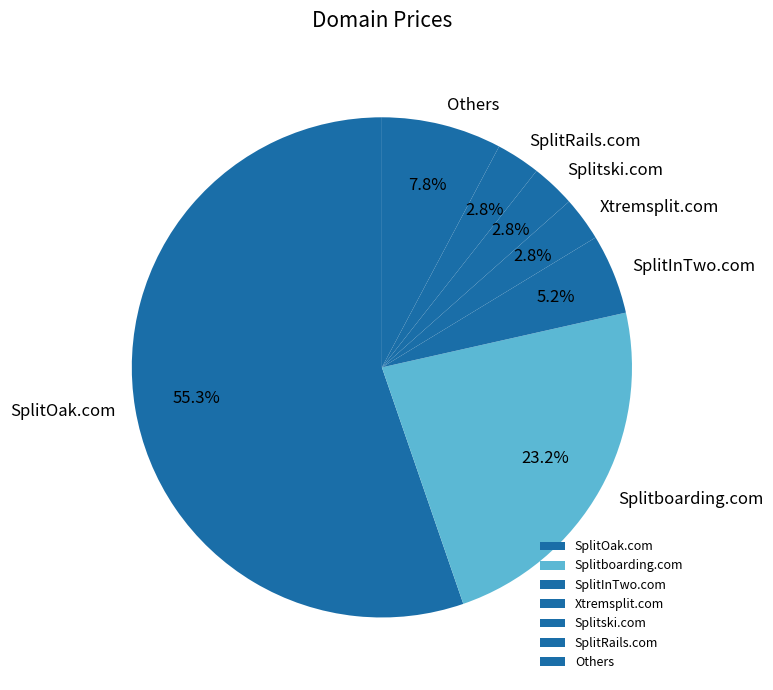

How much of the chart is everything except Splitski.com?

97.2%